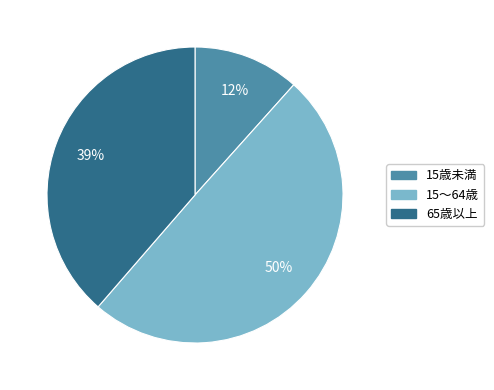

What is the ratio of the value at 15歳未満 to the value at 65歳以上?

0.3